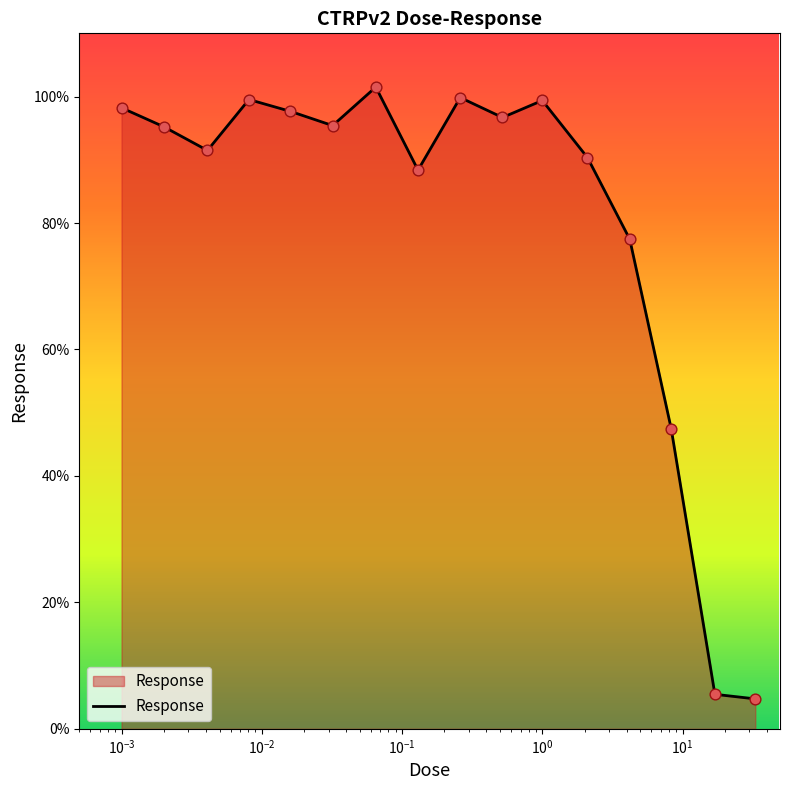

What is the smallest value displayed?

4.7